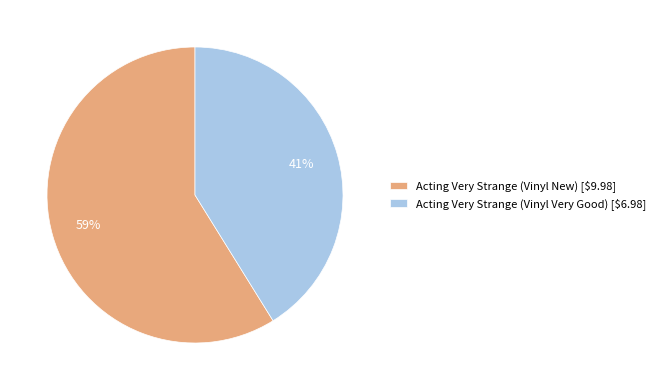

Combined, do Acting Very Strange (Vinyl Very Good) and Acting Very Strange (Vinyl New) account for over 50%?

Yes